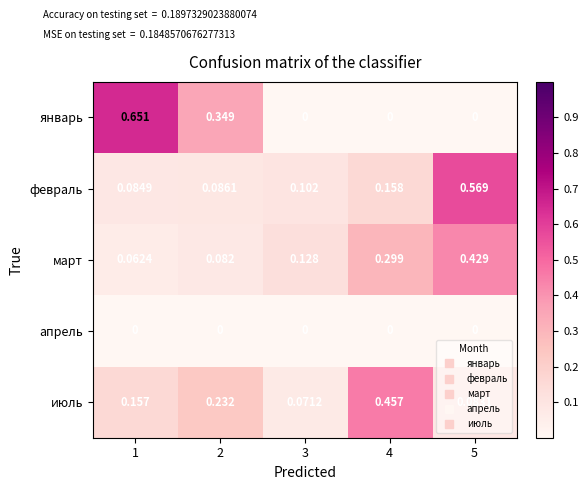

At which category is the sum across all series the highest?

5